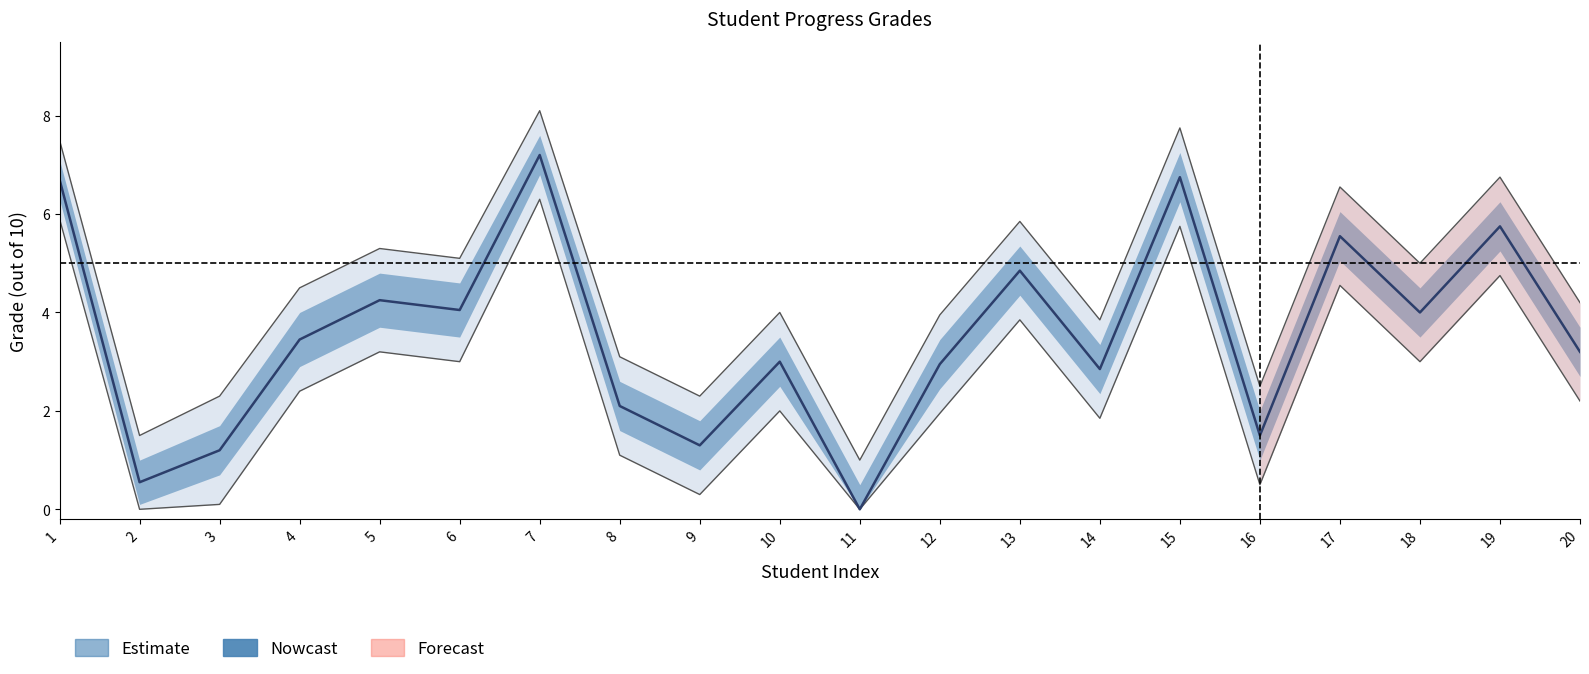

At 1, list the series in order from smallest to largest.

lower_outer, center, upper_outer